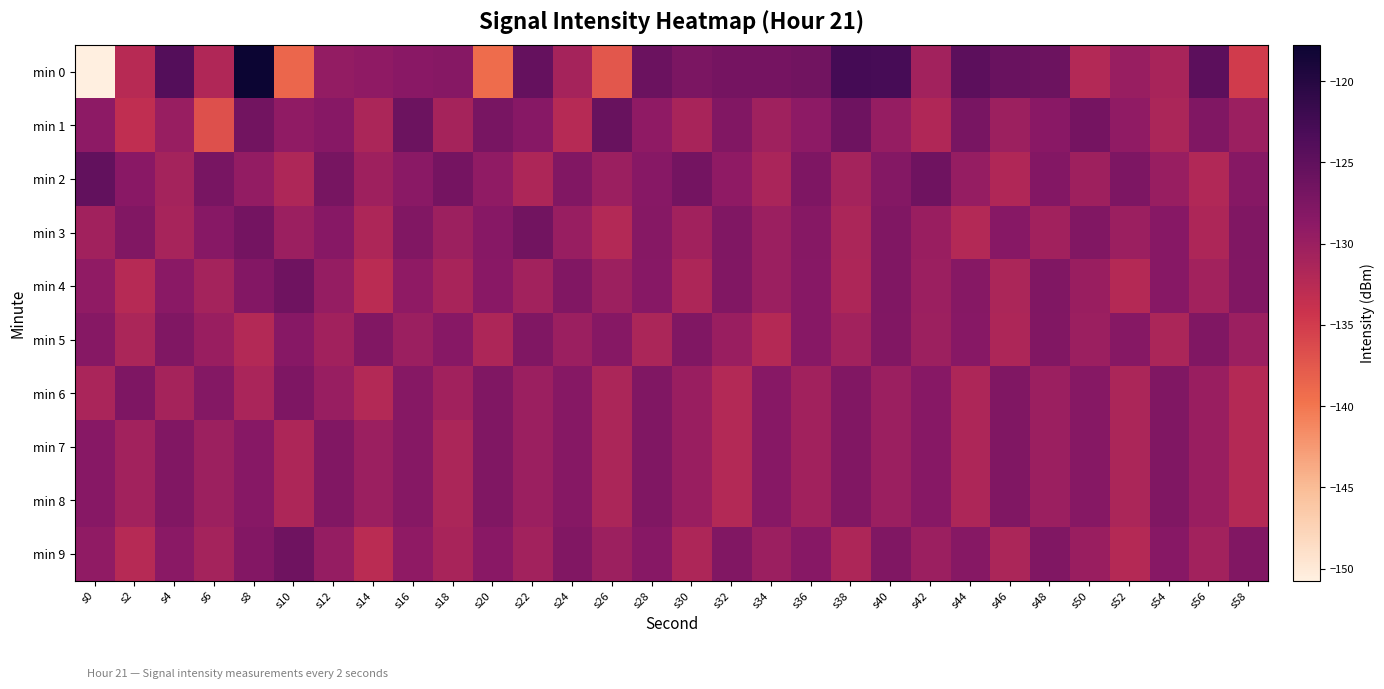

Which category has the lowest value across all series?

s0